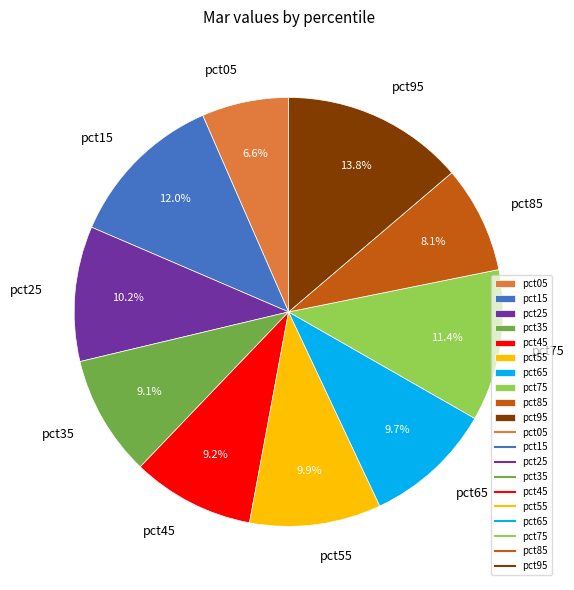

To the nearest percent, what is the combined percentage of pct35 and pct85?

17%